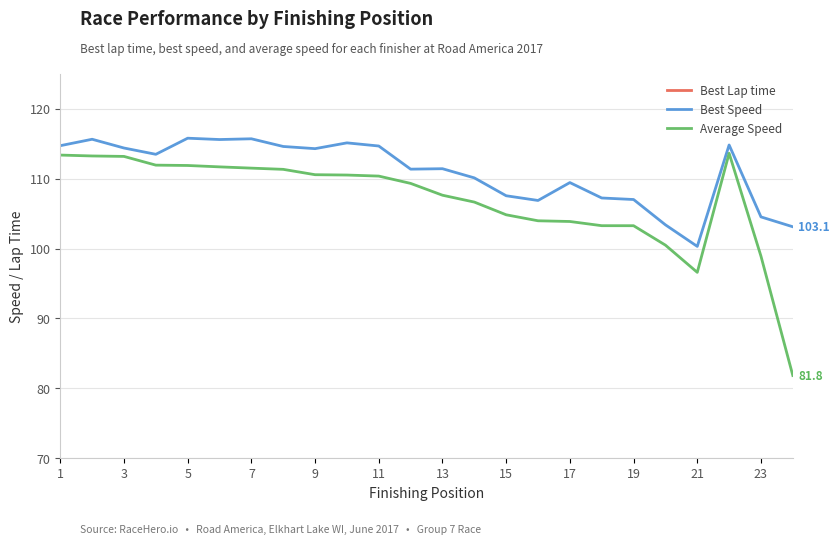

Which series has the largest total across all categories?

Best Lap time